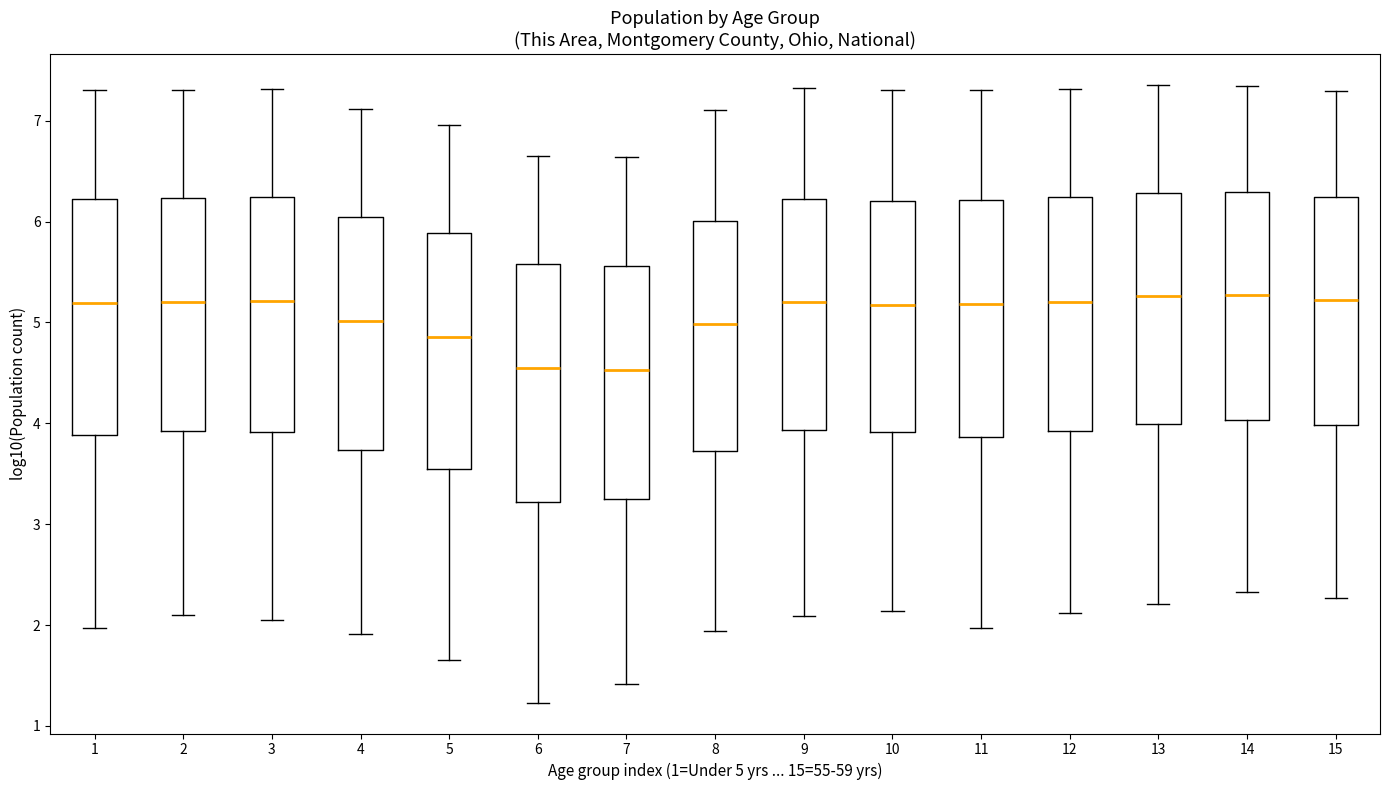

Reading left to right, transcribe this box plot: for each box, give where its median line is, the range the box spans, and where its two whiskers end, as read against the y-axis. The values are not printed on the chart, so give them approximately, as read against the axis.

1: median 5.2, box 3.9 to 6.2, whiskers 2.0 to 7.3
2: median 5.2, box 3.9 to 6.2, whiskers 2.1 to 7.3
3: median 5.2, box 3.9 to 6.2, whiskers 2.0 to 7.3
4: median 5.0, box 3.7 to 6.0, whiskers 1.9 to 7.1
5: median 4.9, box 3.5 to 5.9, whiskers 1.7 to 7.0
6: median 4.6, box 3.2 to 5.6, whiskers 1.2 to 6.7
7: median 4.5, box 3.3 to 5.6, whiskers 1.4 to 6.6
8: median 5.0, box 3.7 to 6.0, whiskers 1.9 to 7.1
9: median 5.2, box 3.9 to 6.2, whiskers 2.1 to 7.3
10: median 5.2, box 3.9 to 6.2, whiskers 2.1 to 7.3
11: median 5.2, box 3.9 to 6.2, whiskers 2.0 to 7.3
12: median 5.2, box 3.9 to 6.2, whiskers 2.1 to 7.3
13: median 5.3, box 4.0 to 6.3, whiskers 2.2 to 7.4
14: median 5.3, box 4.0 to 6.3, whiskers 2.3 to 7.3
15: median 5.2, box 4.0 to 6.2, whiskers 2.3 to 7.3